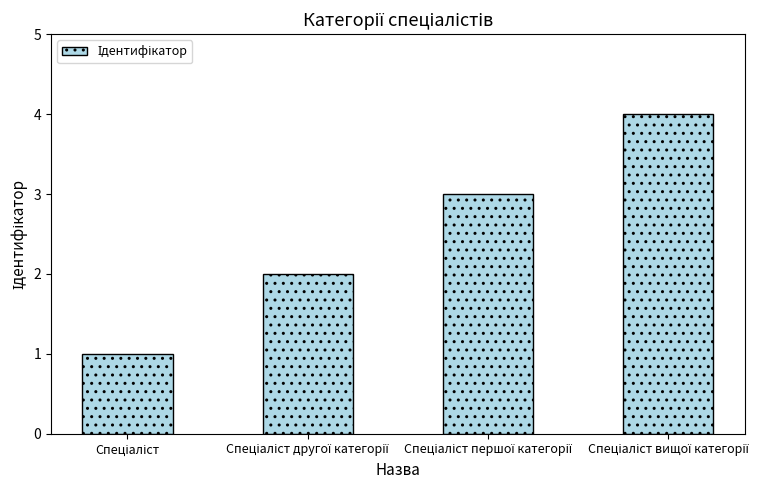

What is the maximum value shown in the chart?

4